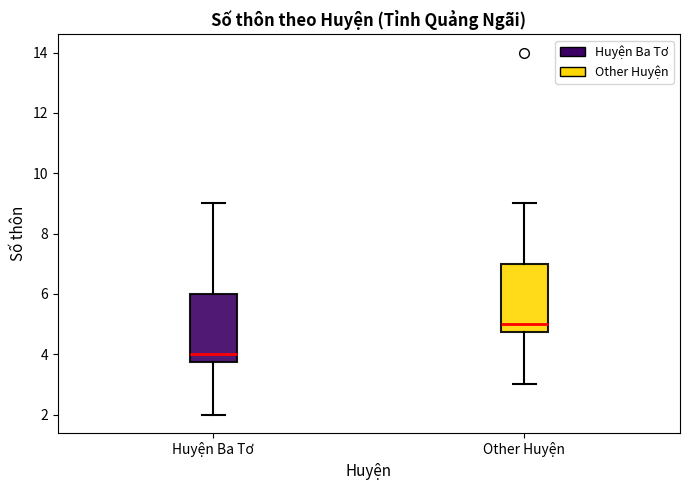

Reading left to right, read every box against the y-axis: the position of its median line, the range the box covers, and the ends of its whiskers. The values are not printed on the chart, so give them approximately, as read against the axis.

Huyện Ba Tơ: median 4.0, box 3.8 to 6.0, whiskers 2.0 to 9.0
Other Huyện: median 5.0, box 4.8 to 7.0, whiskers 3.0 to 9.0